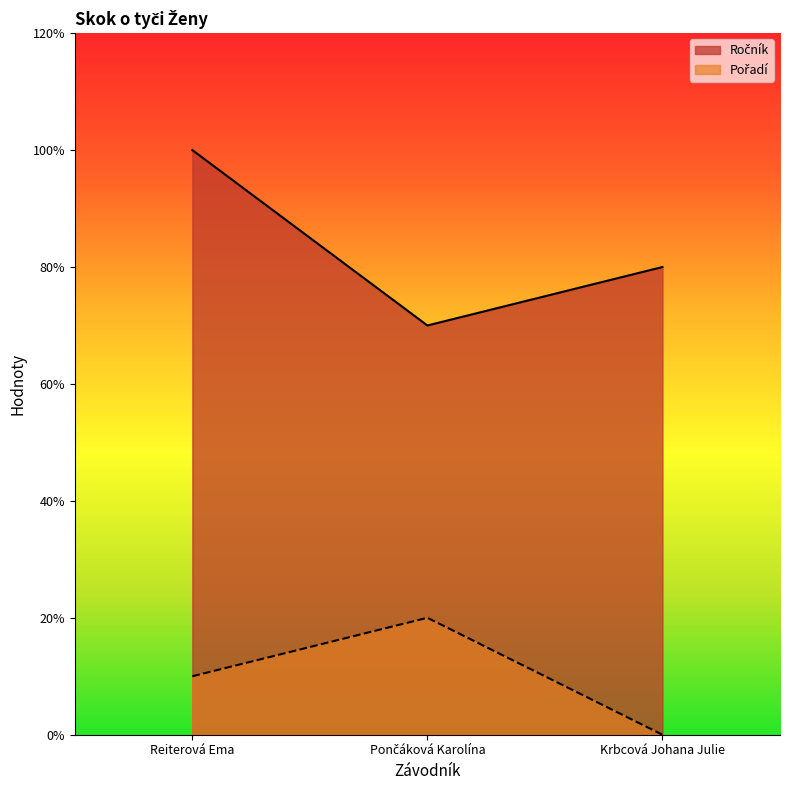

Which has a higher value, Krbcová Johana Julie or Pončáková Karolína?

Krbcová Johana Julie